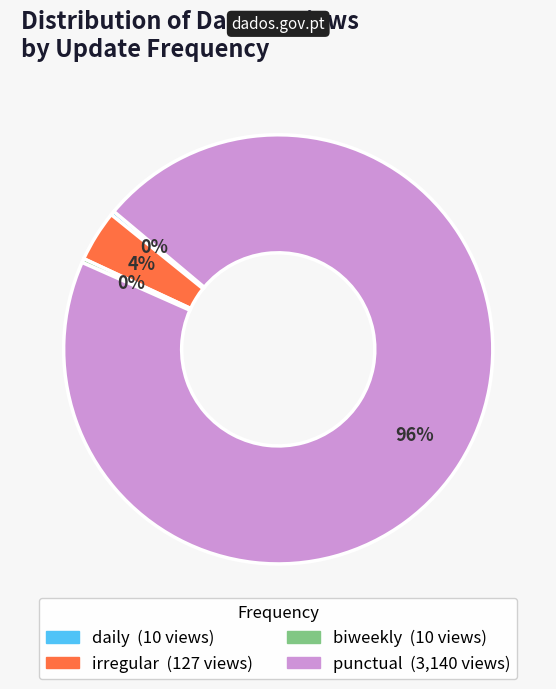

Is there any slice that represents more than half of the pie?

Yes